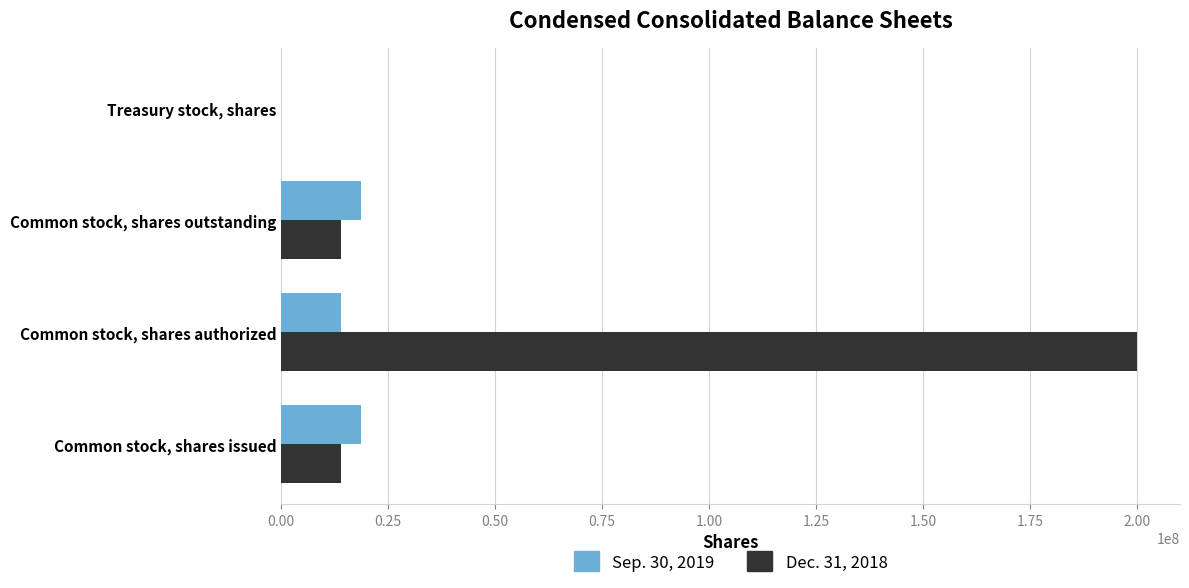

True or false: Sep. 30, 2019 has a value of 18587768 at Common stock, shares outstanding.

True